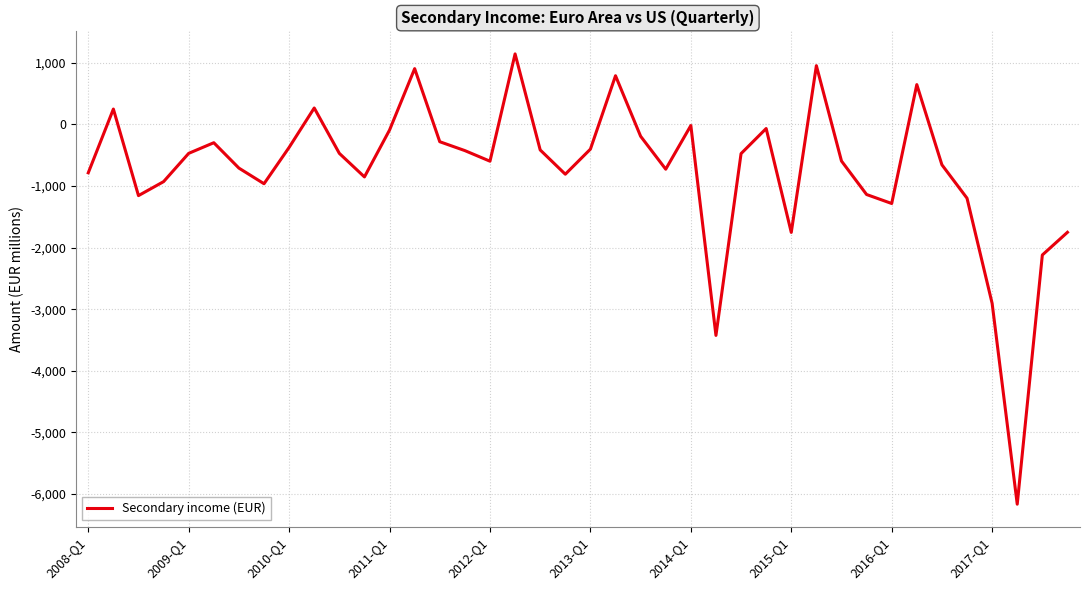

What is the smallest value displayed?

-6165.5